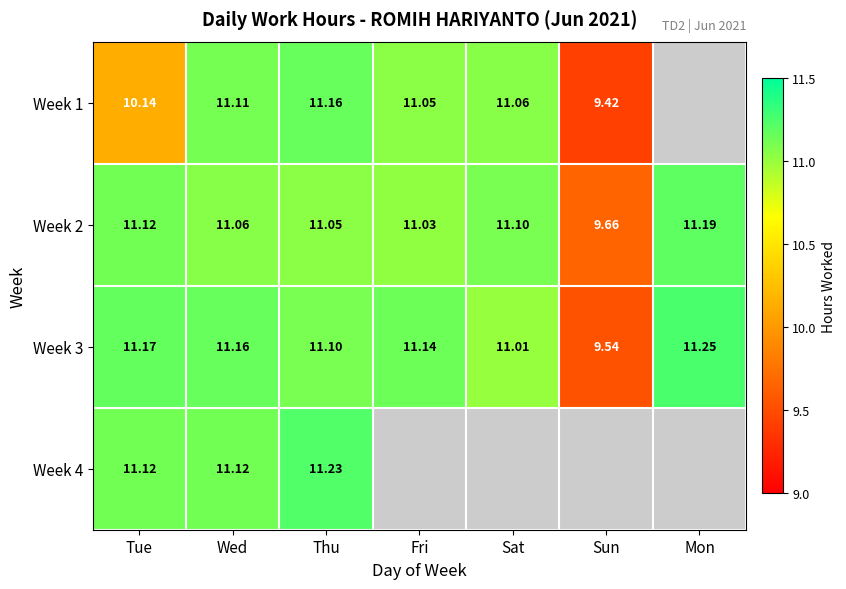

Is it true that Week 2 equals 11.0 at Fri?

True